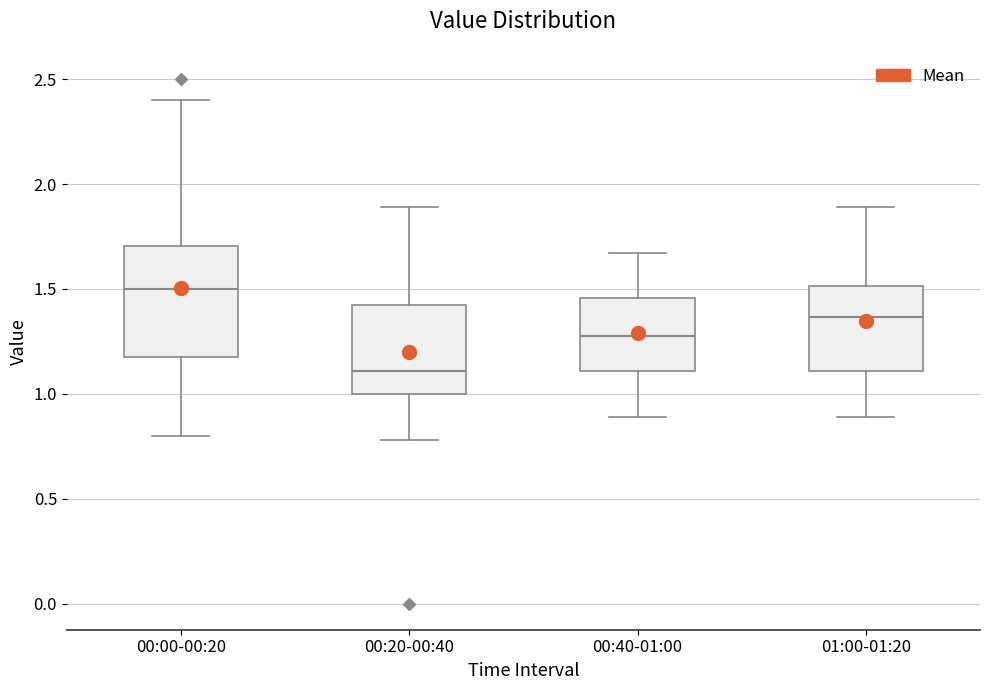

Which box's median line is the highest?

00:00-00:20